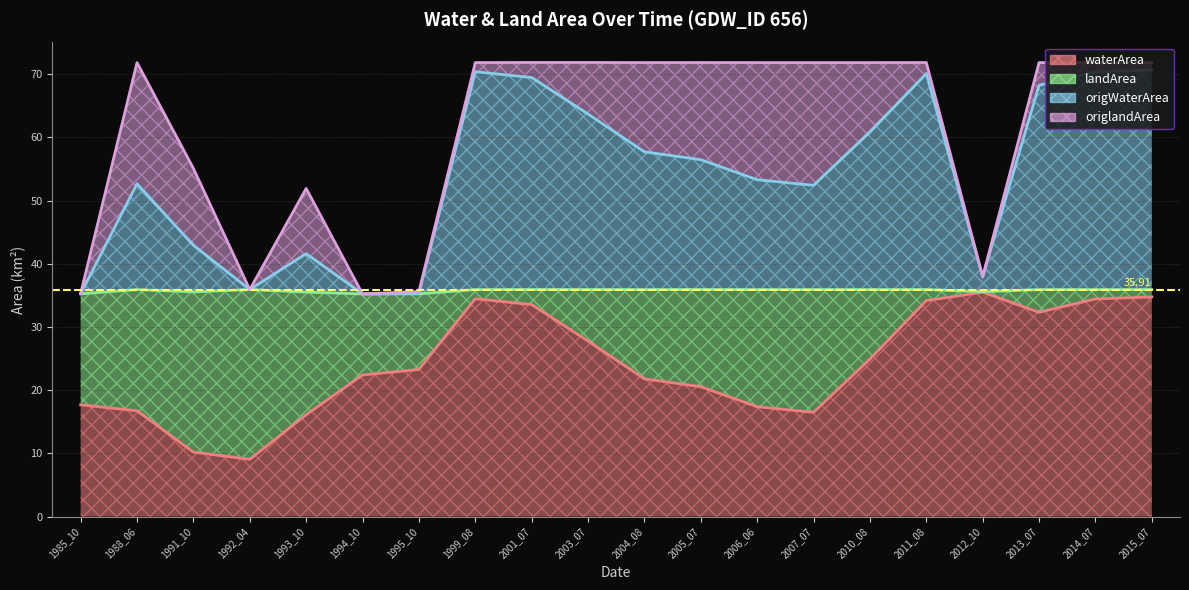

The value of waterArea at 1995_10 is 9.3. True or false?

False